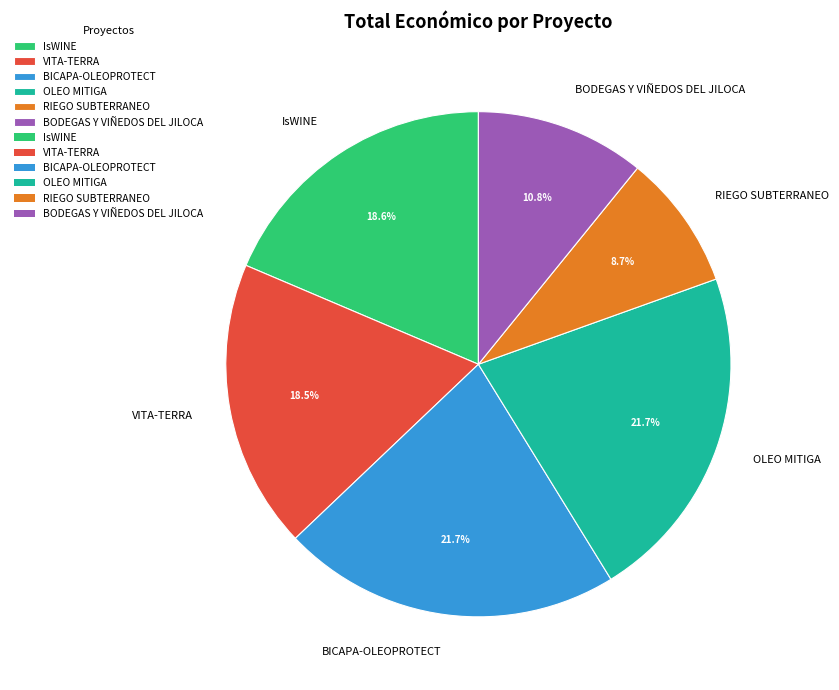

Approximately how many times larger is the value at OLEO MITIGA compared to IsWINE?

1.2